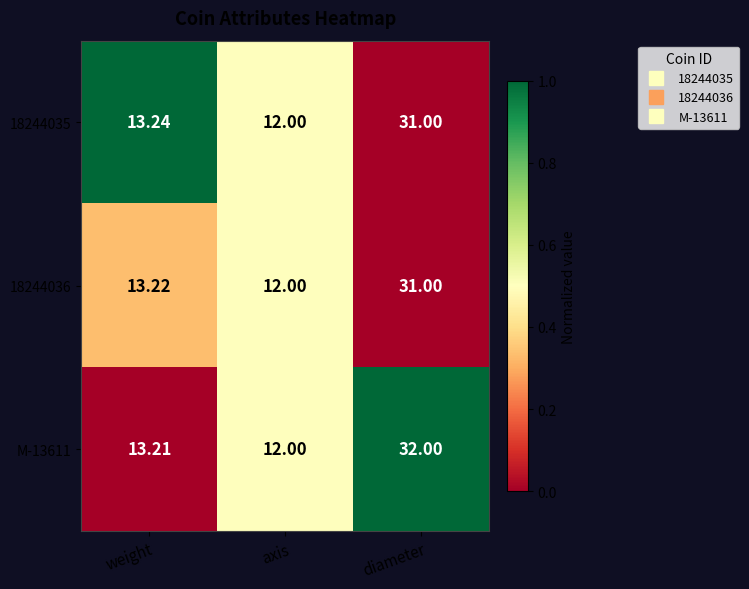

At which category is the sum across all series the highest?

diameter